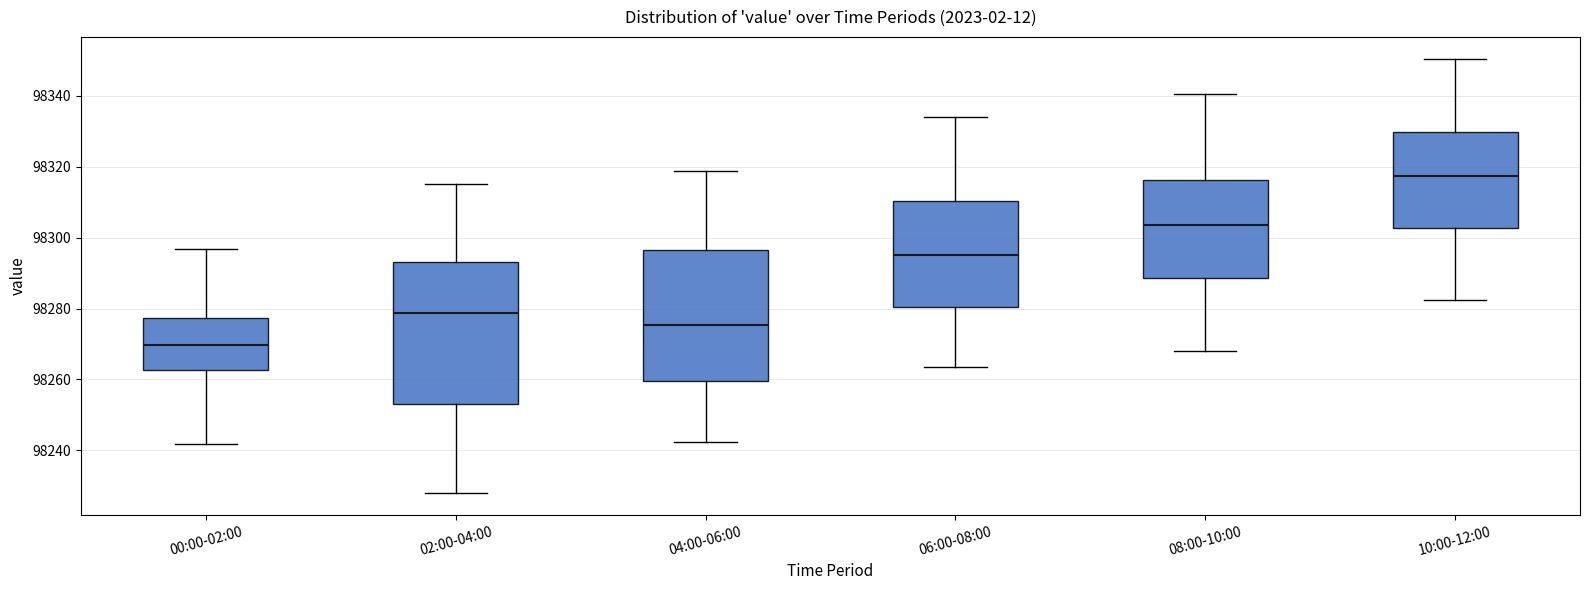

Reading left to right, read every box against the y-axis: the position of its median line, the range the box covers, and the ends of its whiskers. The values are not printed on the chart, so give them approximately, as read against the axis.

00:00-02:00: median 98270, box 98262 to 98278, whiskers 98242 to 98296
02:00-04:00: median 98278, box 98254 to 98294, whiskers 98228 to 98316
04:00-06:00: median 98276, box 98260 to 98296, whiskers 98242 to 98318
06:00-08:00: median 98296, box 98280 to 98310, whiskers 98264 to 98334
08:00-10:00: median 98304, box 98288 to 98316, whiskers 98268 to 98340
10:00-12:00: median 98318, box 98302 to 98330, whiskers 98282 to 98350